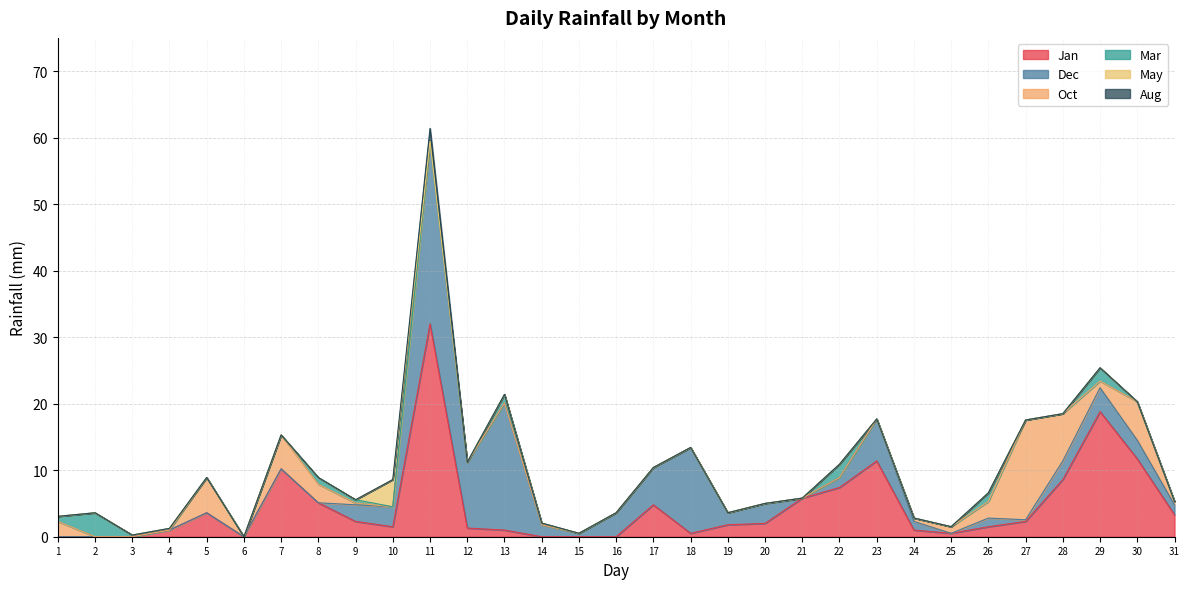

Which category has the lowest value in the Jan series?

1